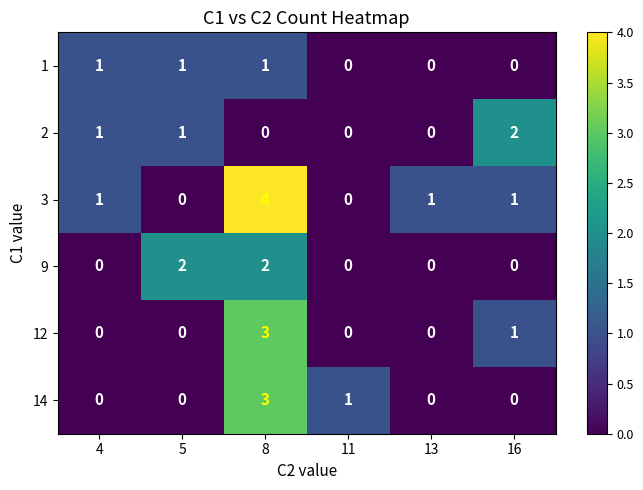

What is the greatest value displayed?

4